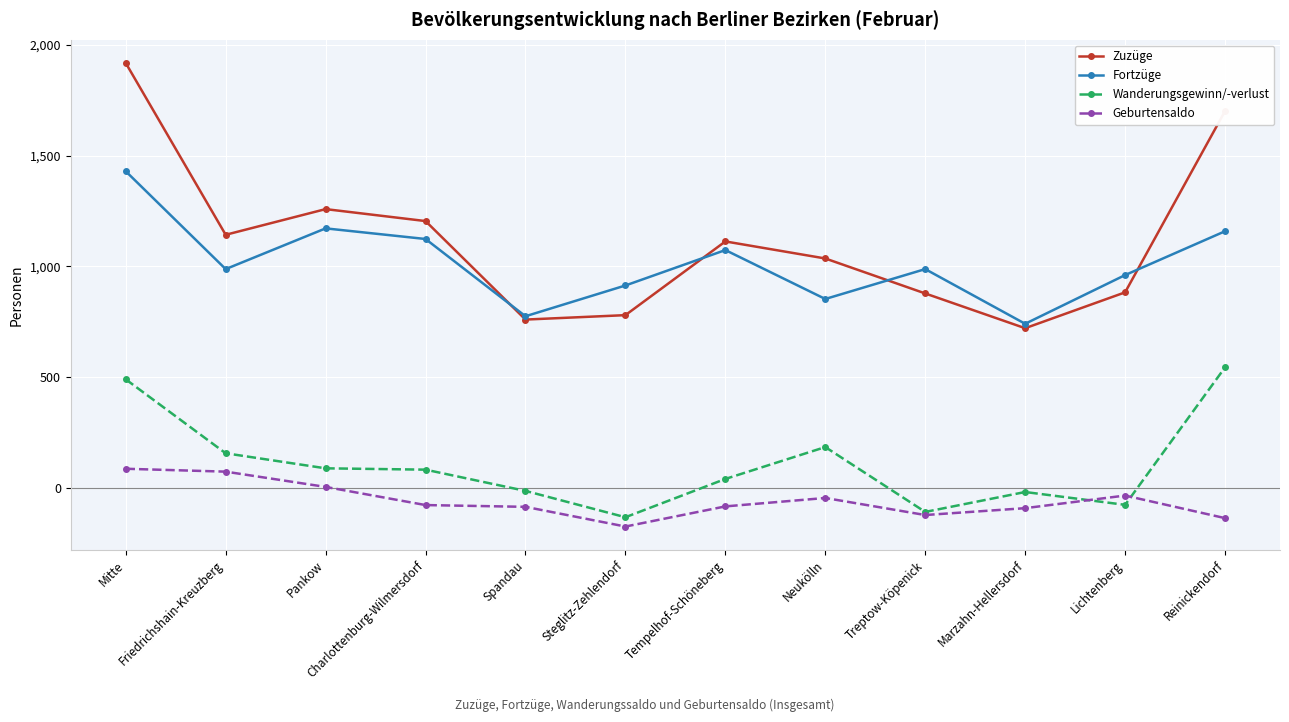

True or false: Fortzüge and Wanderungsgewinn/-verlust intersect in this chart.

False